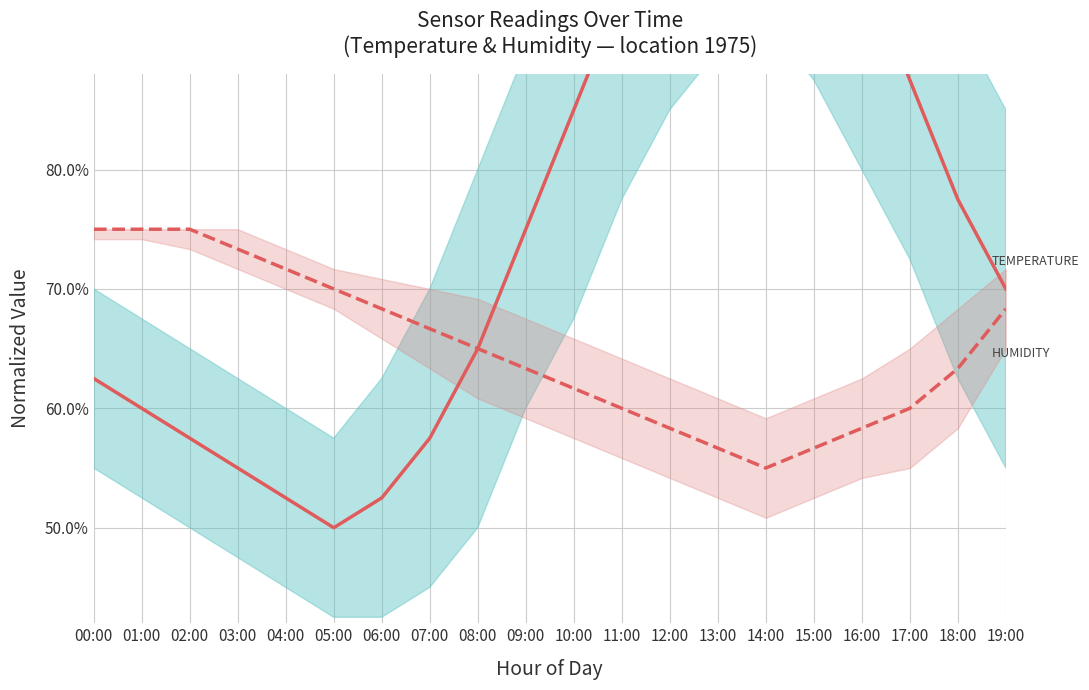

Is it true that humidity equals 0.6 at 14:00?

True